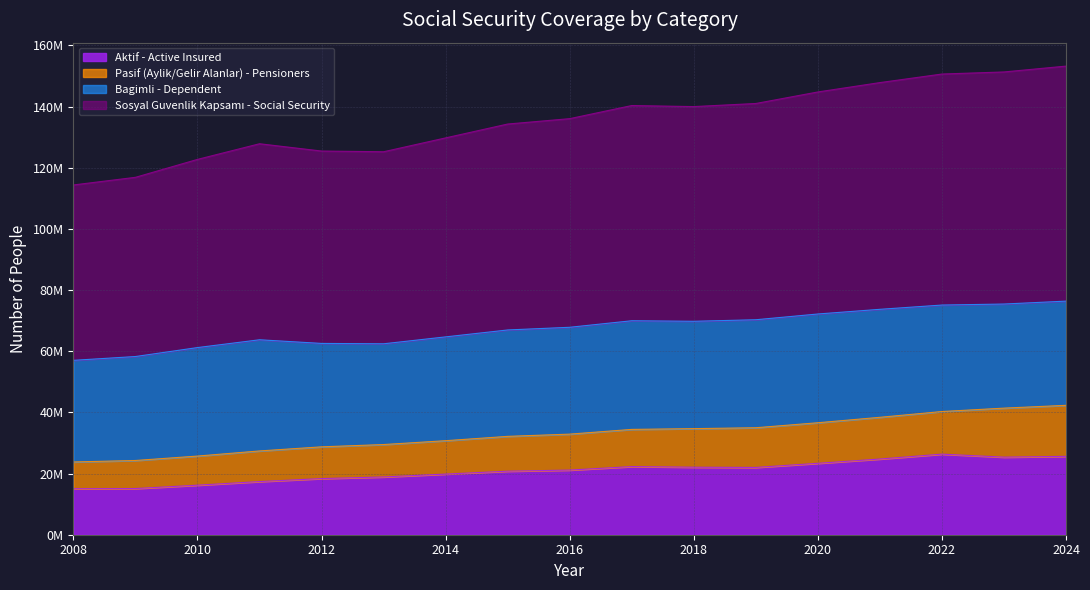

True or false: Sosyal Guvenlik Kapsamı - Social Security has more than 0 interior local peaks.

True